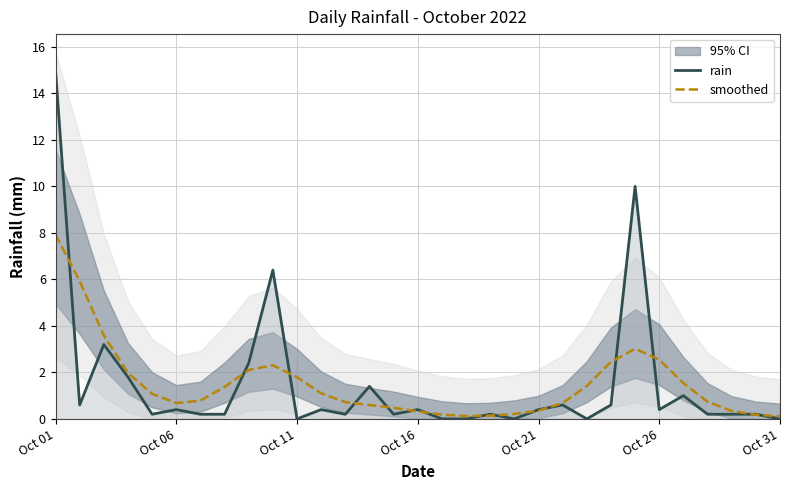

The smoothed series shows 0.4 at Oct 21. True or false?

True